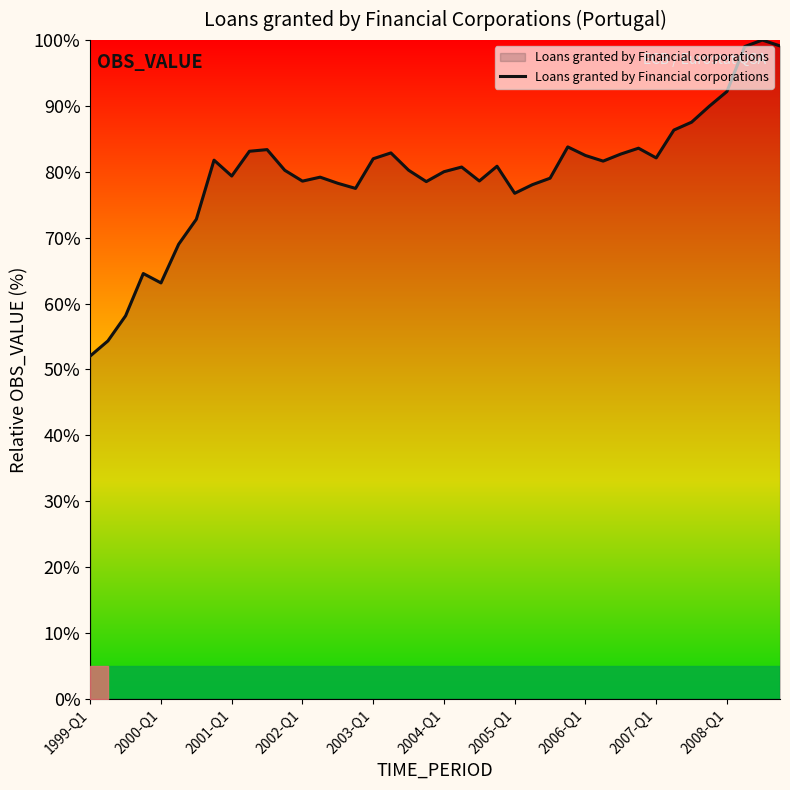

What is the difference between the maximum and minimum values?

48.0